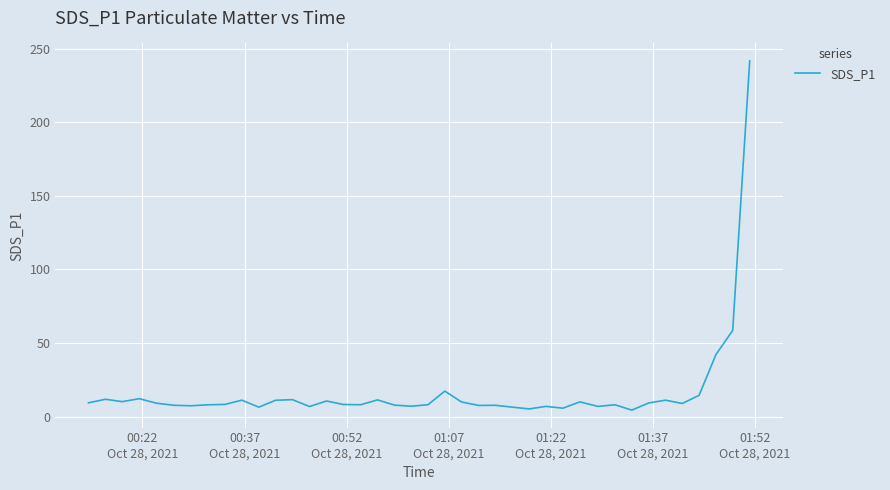

What is the difference between the maximum and minimum values?

237.3